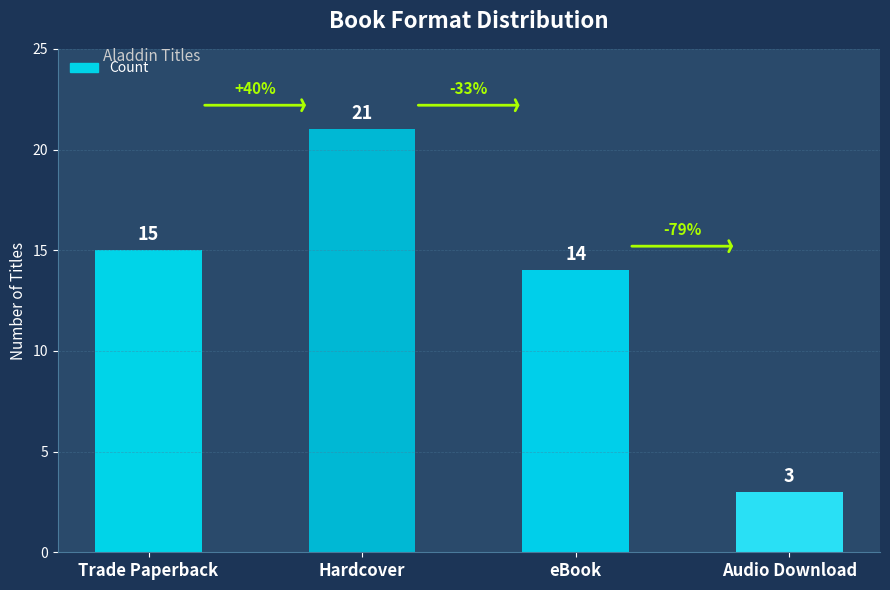

At which label is the value closest to 12?

eBook